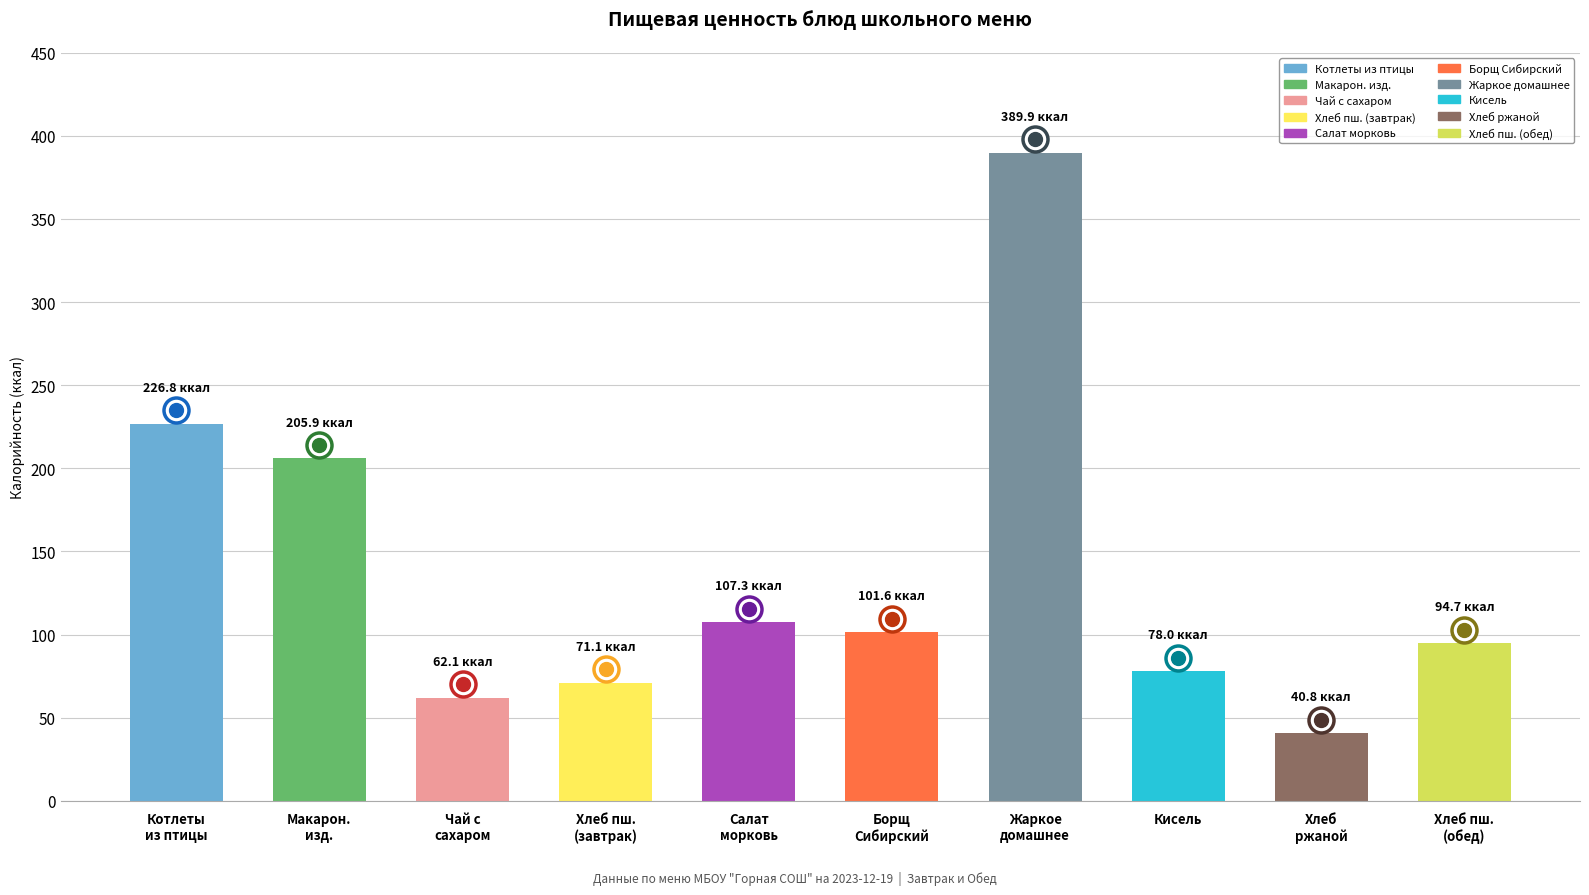

What is the minimum value shown in the chart?

40.8